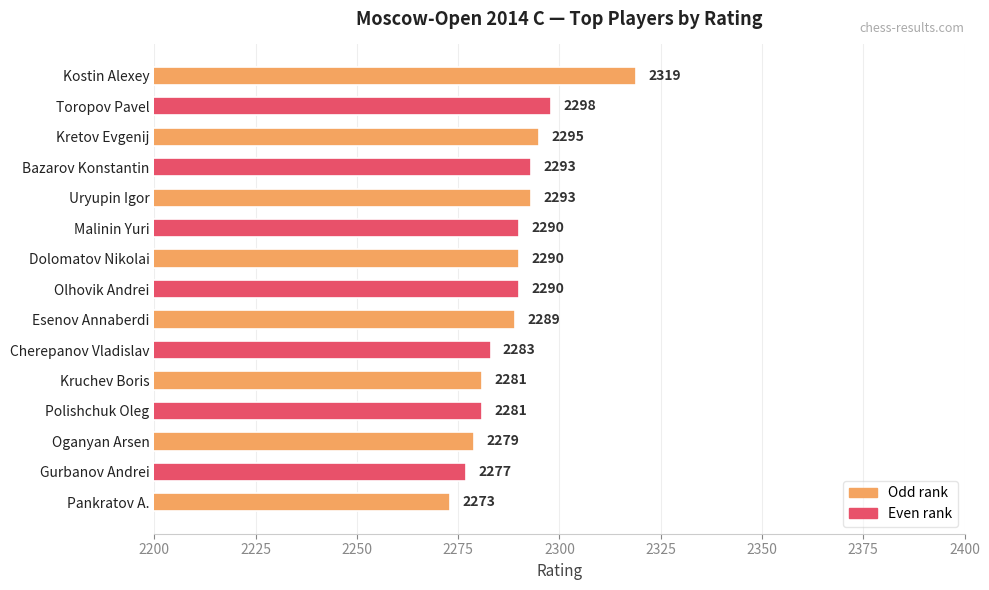

Is it true that the value at Gurbanov Andrei is 2277?

True